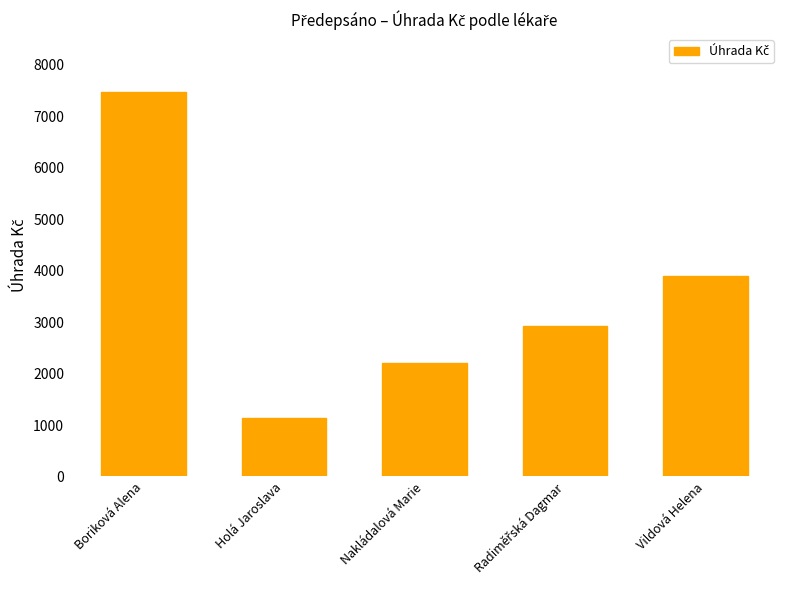

Where does the data first go above 2921?

Boriková Alena